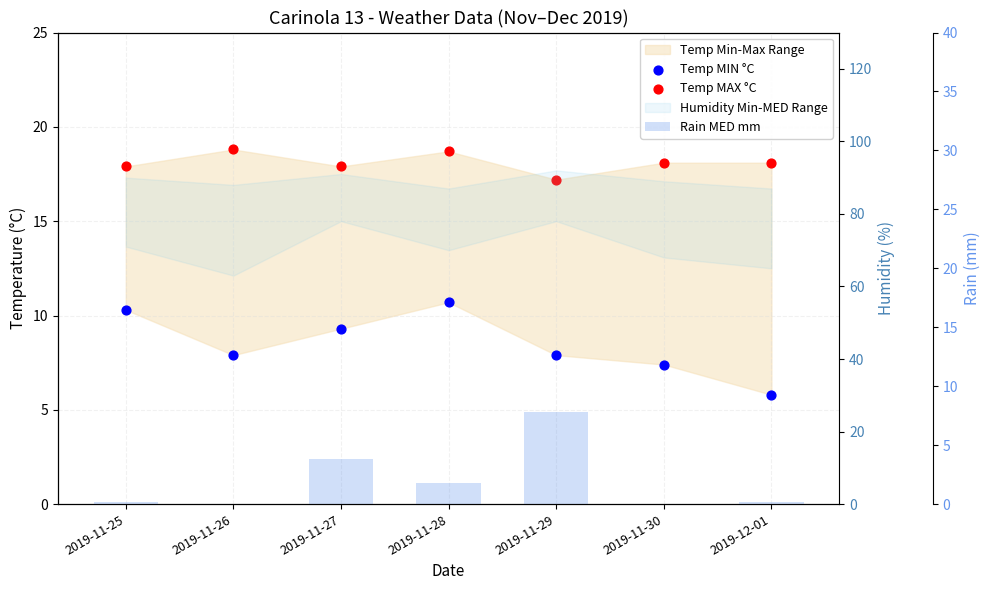

What is the total value across all series at 2019-11-29?

32.9